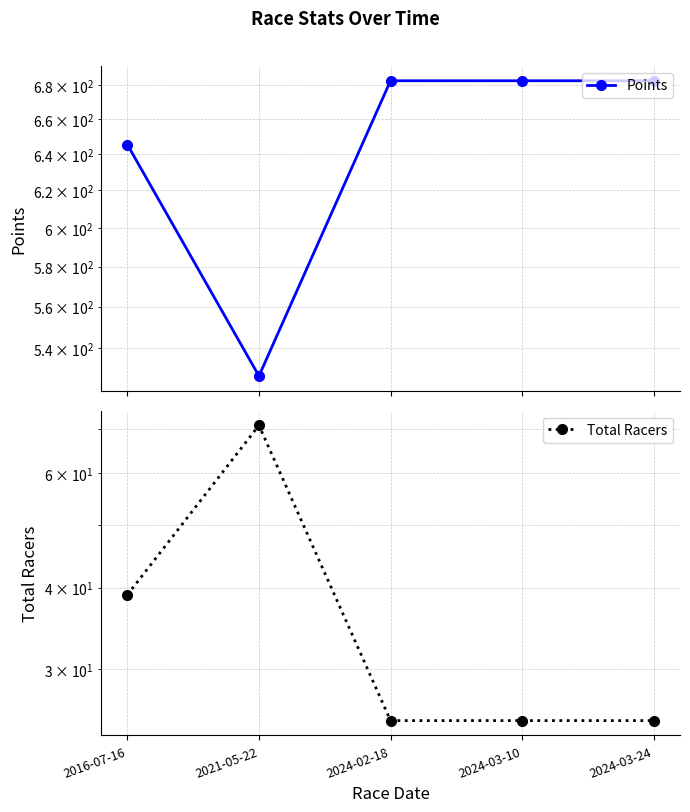

How many categories are shown in the chart?

5